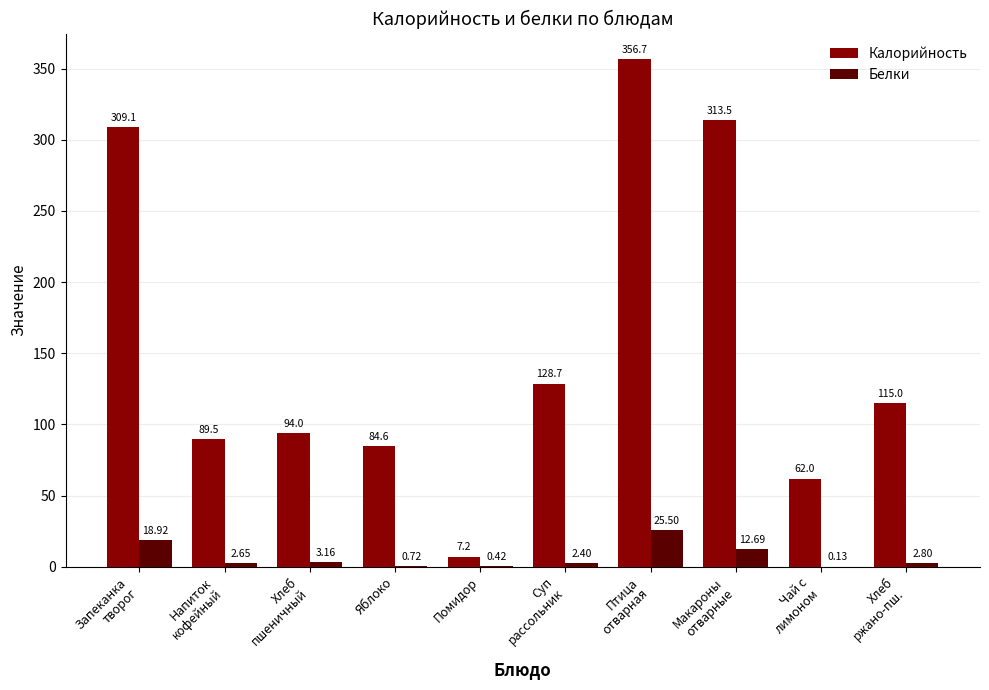

Which series has the largest total across all categories?

Калорийность